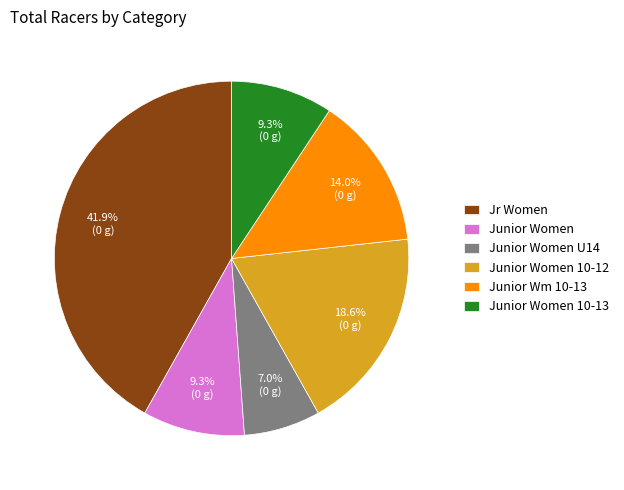

Does Junior Women U14 represent more than half of the total?

No